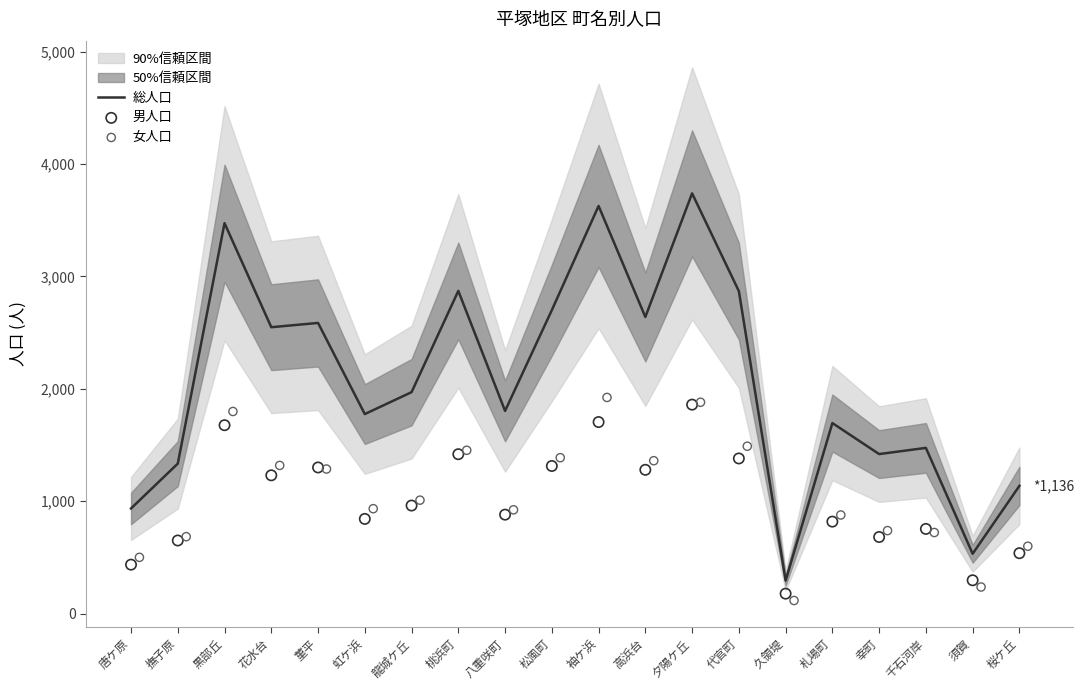

What is the minimum value for 総人口?

293